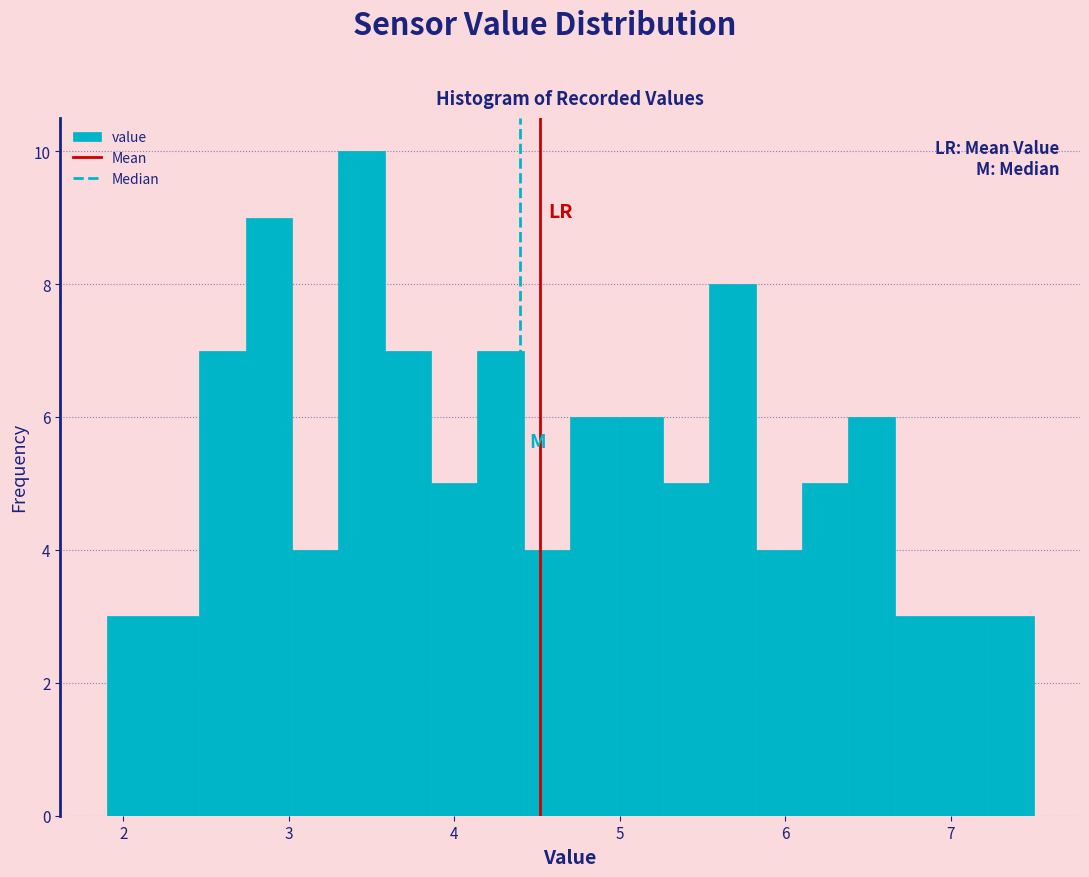

Around what value on the x-axis is the tallest bar? Give the approximate position of its centre, as read against the axis.

3.4